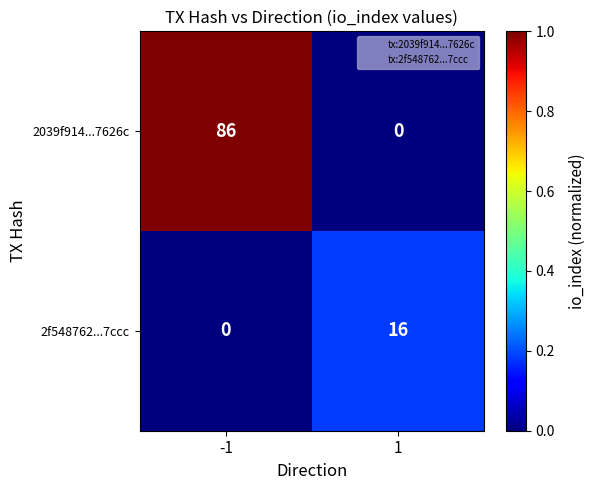

Rank the series by their average value, from lowest to highest.

2f548762...7ccc, 2039f914...7626c